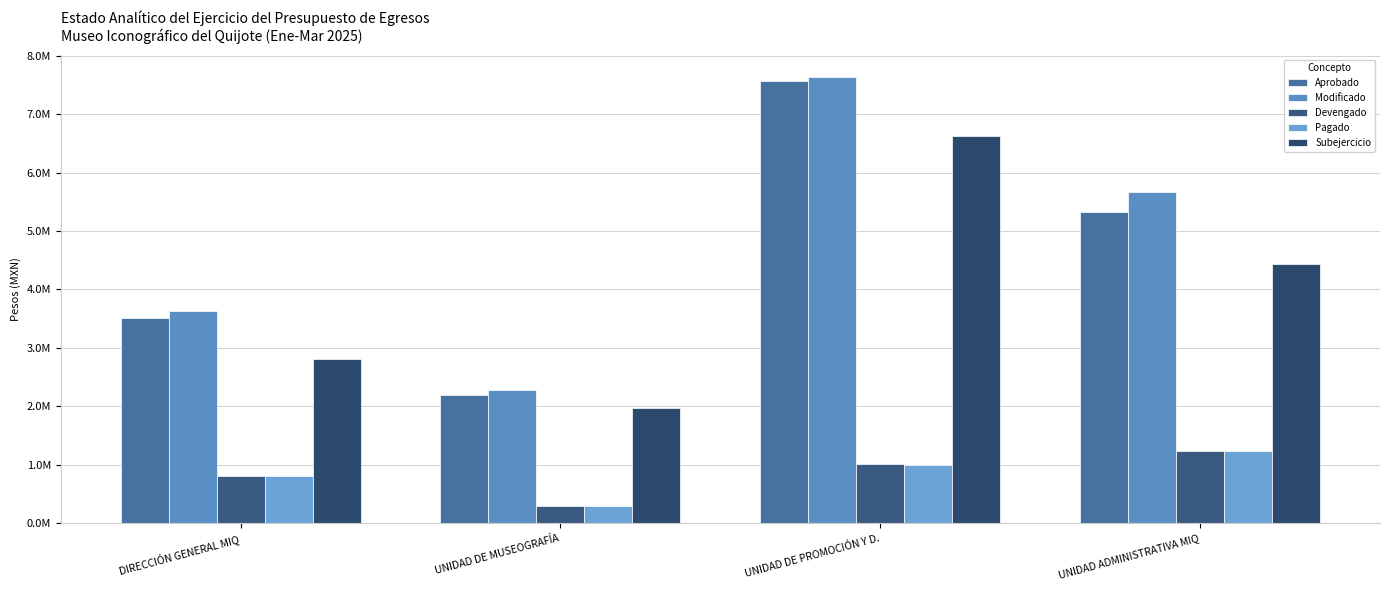

Are the bars horizontal?

No